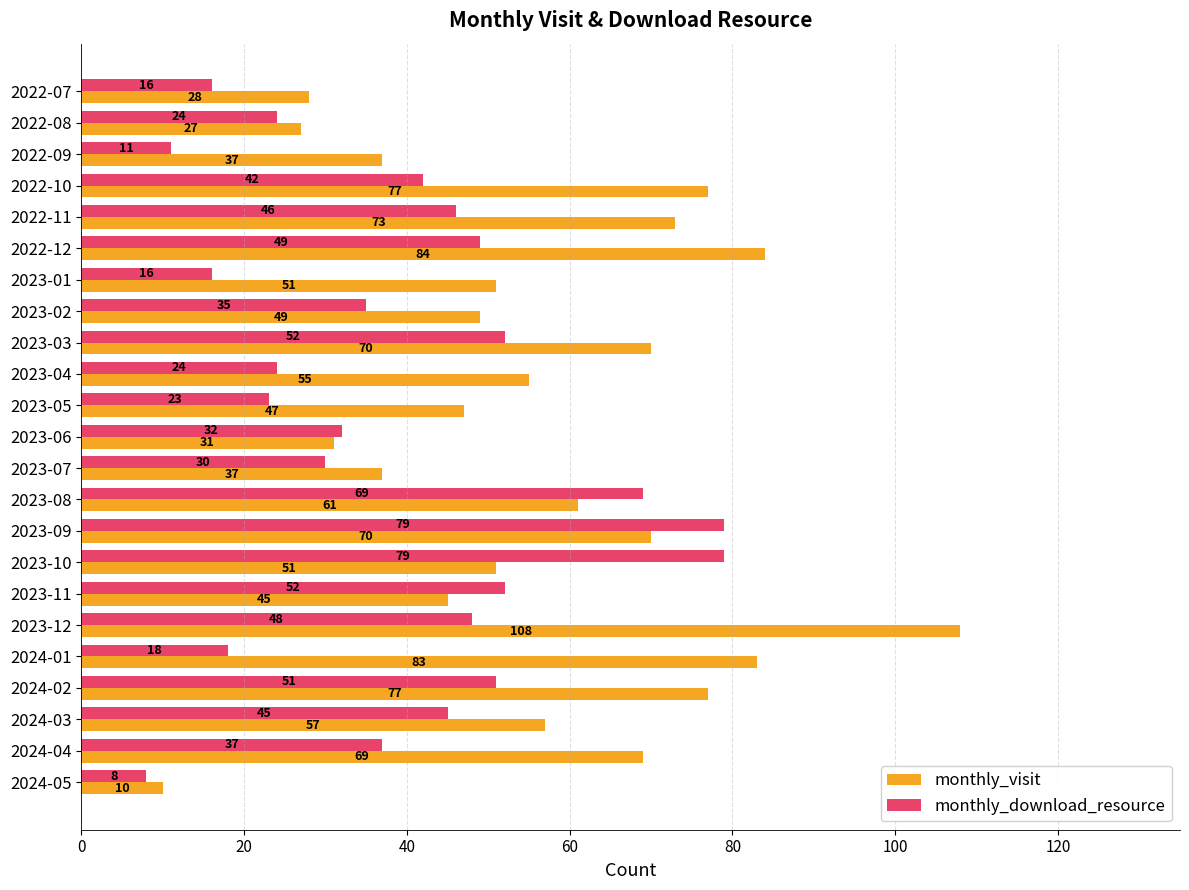

How many data points does each series have?

23